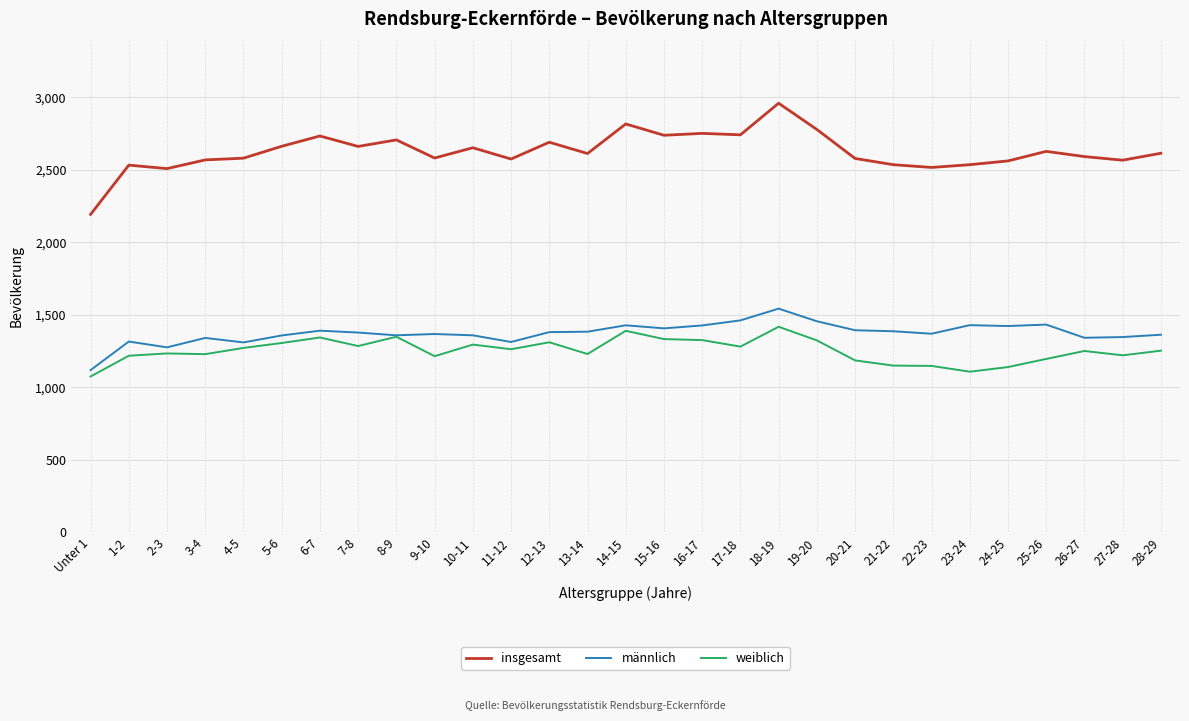

What is the sum of all weiblich values?

36322